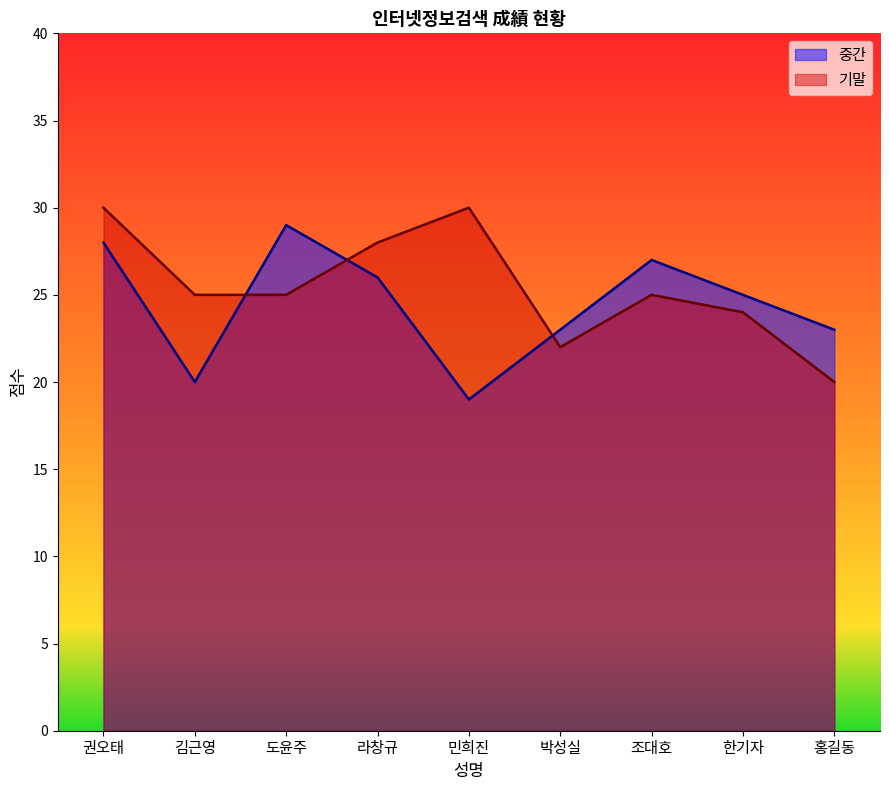

Which series changed the most between 도윤주 and 민희진?

중간